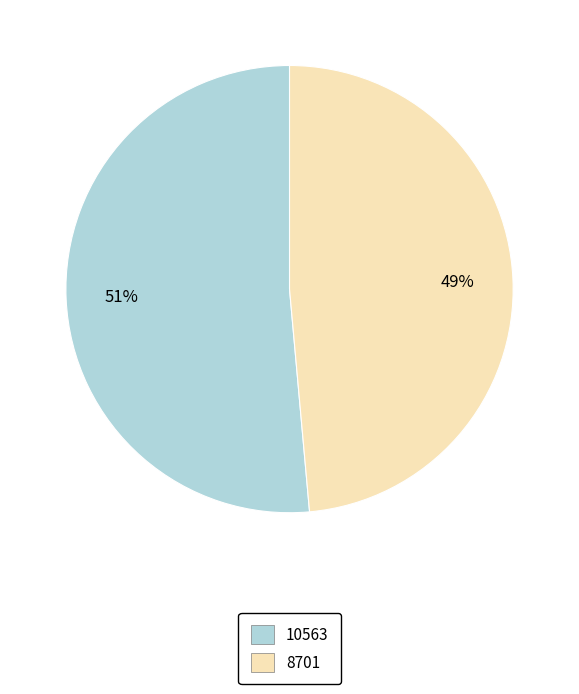

The 8701 slice represents 37% of the pie. True or false?

False